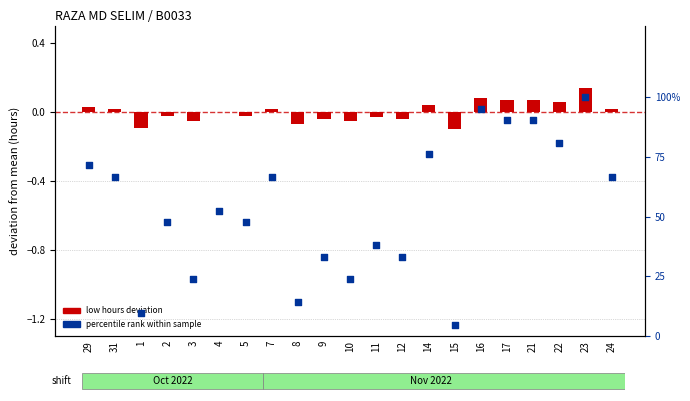

Which series reaches the maximum Y coordinate?

percentile rank within sample